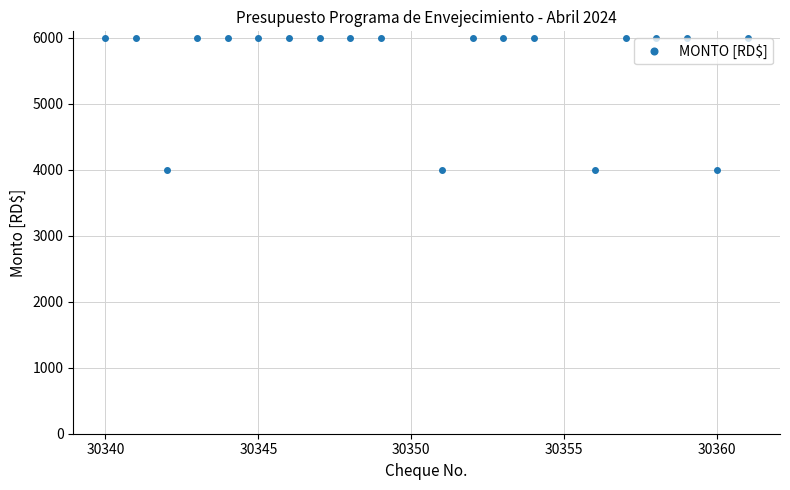

Reading left to right, what are all the values shown in this chart?

6000	6000	4000	6000	6000	6000	6000	6000	6000	6000	4000	6000	6000	6000	4000	6000	6000	6000	4000	6000